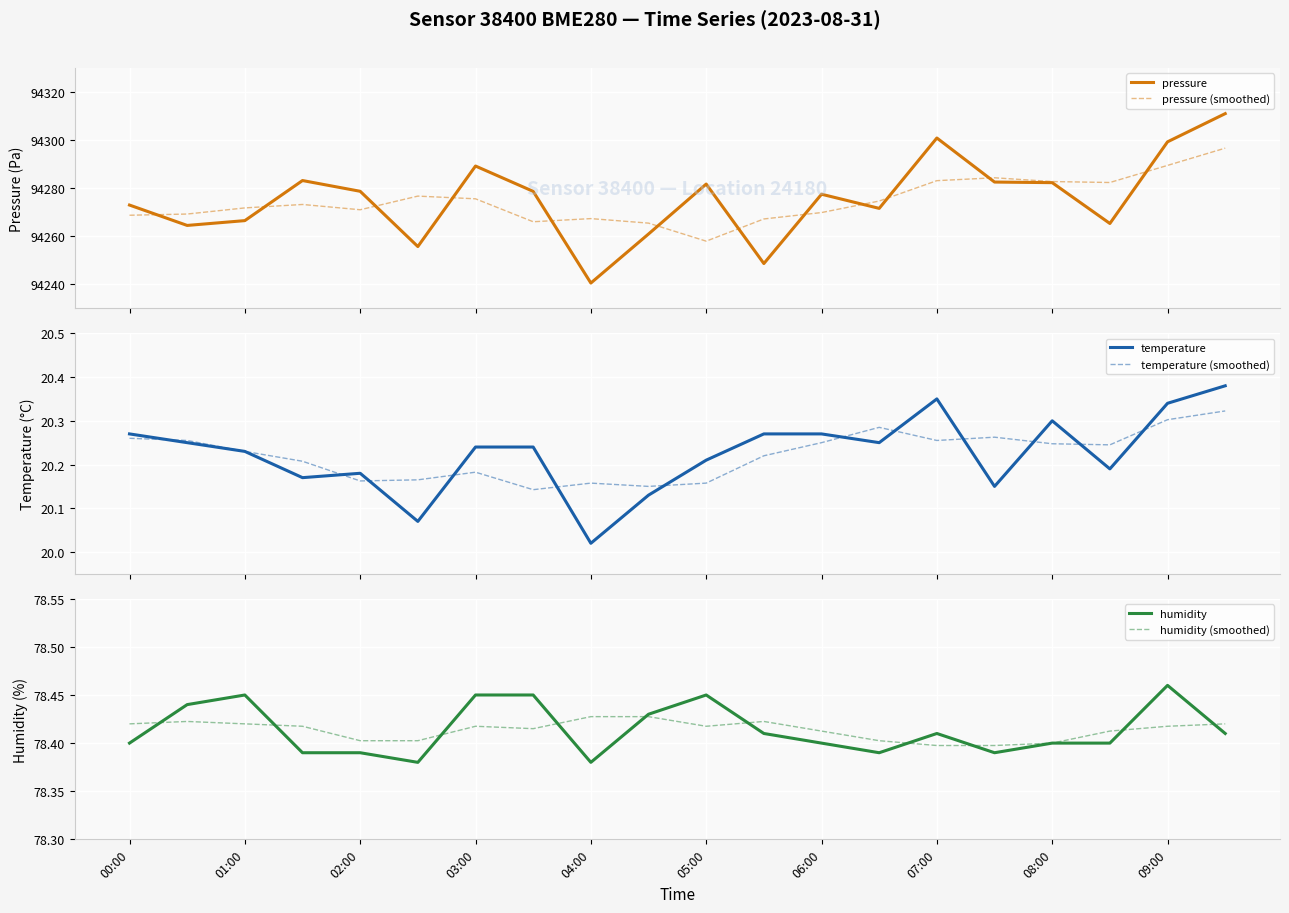

Is it true that humidity (smoothed) equals 78.4 at 08:00?

True